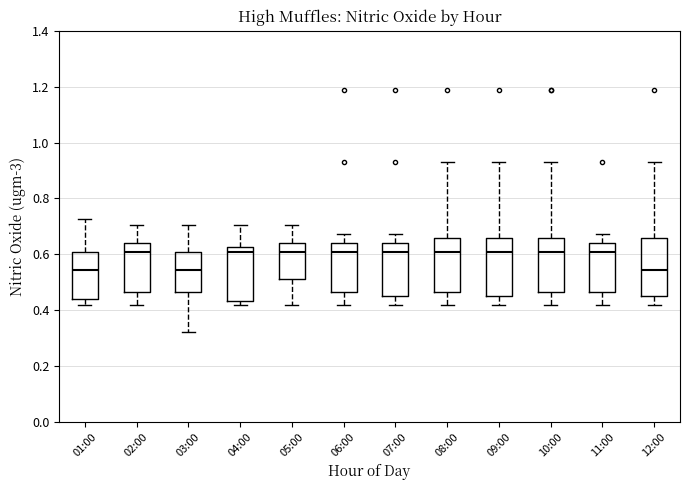

Reading left to right, read every box against the y-axis: the position of its median line, the range the box covers, and the ends of its whiskers. The values are not printed on the chart, so give them approximately, as read against the axis.

01:00: median 0.54, box 0.44 to 0.60, whiskers 0.42 to 0.72
02:00: median 0.60, box 0.46 to 0.64, whiskers 0.42 to 0.70
03:00: median 0.54, box 0.46 to 0.60, whiskers 0.32 to 0.70
04:00: median 0.60, box 0.44 to 0.62, whiskers 0.42 to 0.70
05:00: median 0.60, box 0.52 to 0.64, whiskers 0.42 to 0.70
06:00: median 0.60, box 0.46 to 0.64, whiskers 0.42 to 0.68
07:00: median 0.60, box 0.44 to 0.64, whiskers 0.42 to 0.68
08:00: median 0.60, box 0.46 to 0.66, whiskers 0.42 to 0.94
09:00: median 0.60, box 0.44 to 0.66, whiskers 0.42 to 0.94
10:00: median 0.60, box 0.46 to 0.66, whiskers 0.42 to 0.94
11:00: median 0.60, box 0.46 to 0.64, whiskers 0.42 to 0.68
12:00: median 0.54, box 0.44 to 0.66, whiskers 0.42 to 0.94